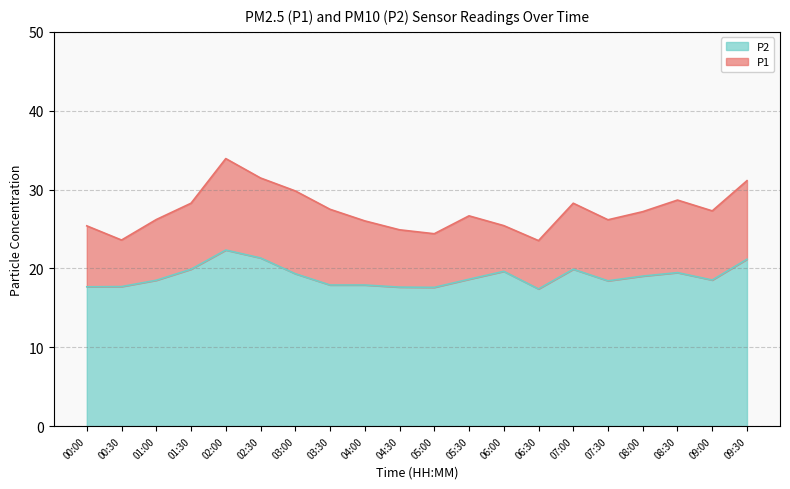

True or false: P1 and P2 cross at least once.

False